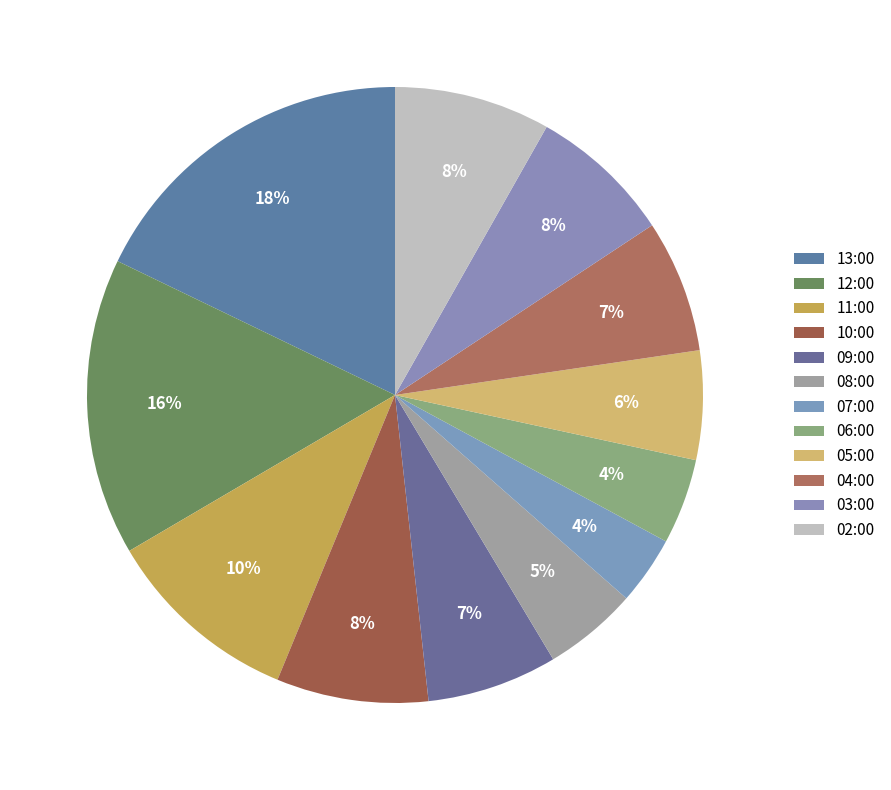

How many slices are in this pie chart?

12